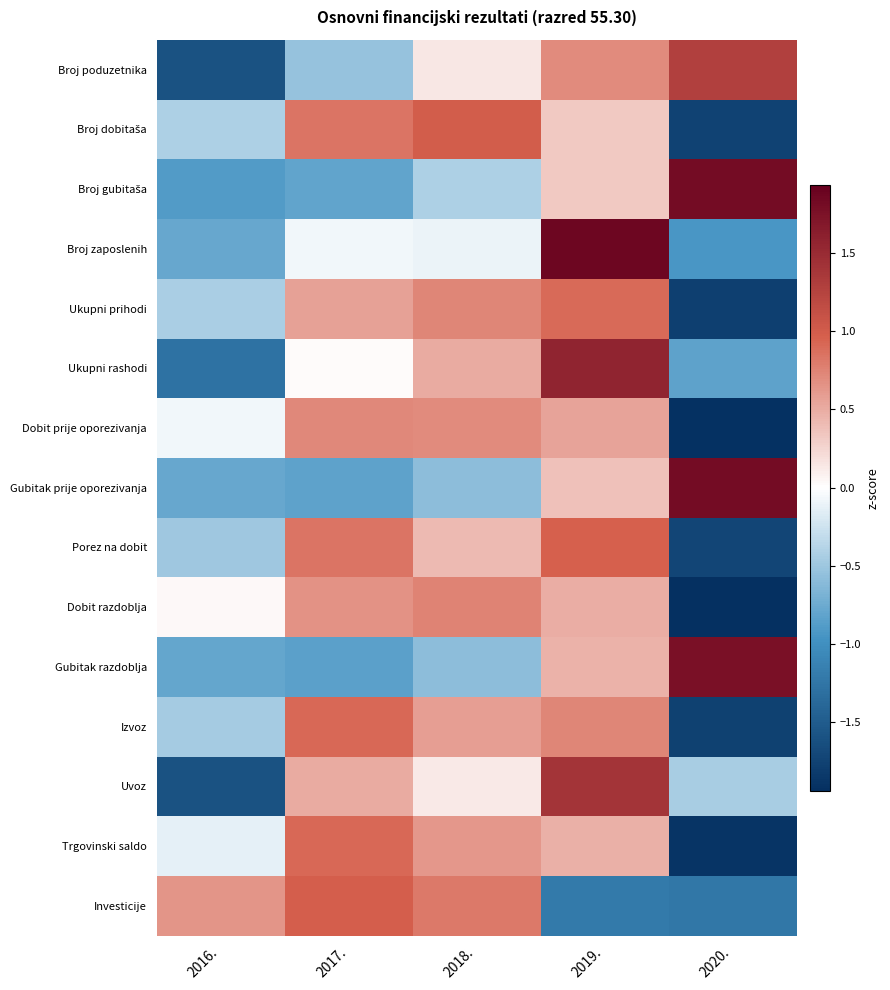

What is the minimum value shown in the chart?

-1.9